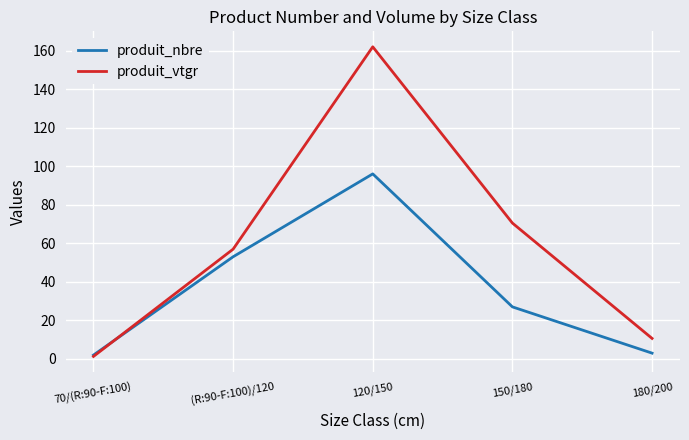

The produit_vtgr series shows 161.9 at 120/150. True or false?

True